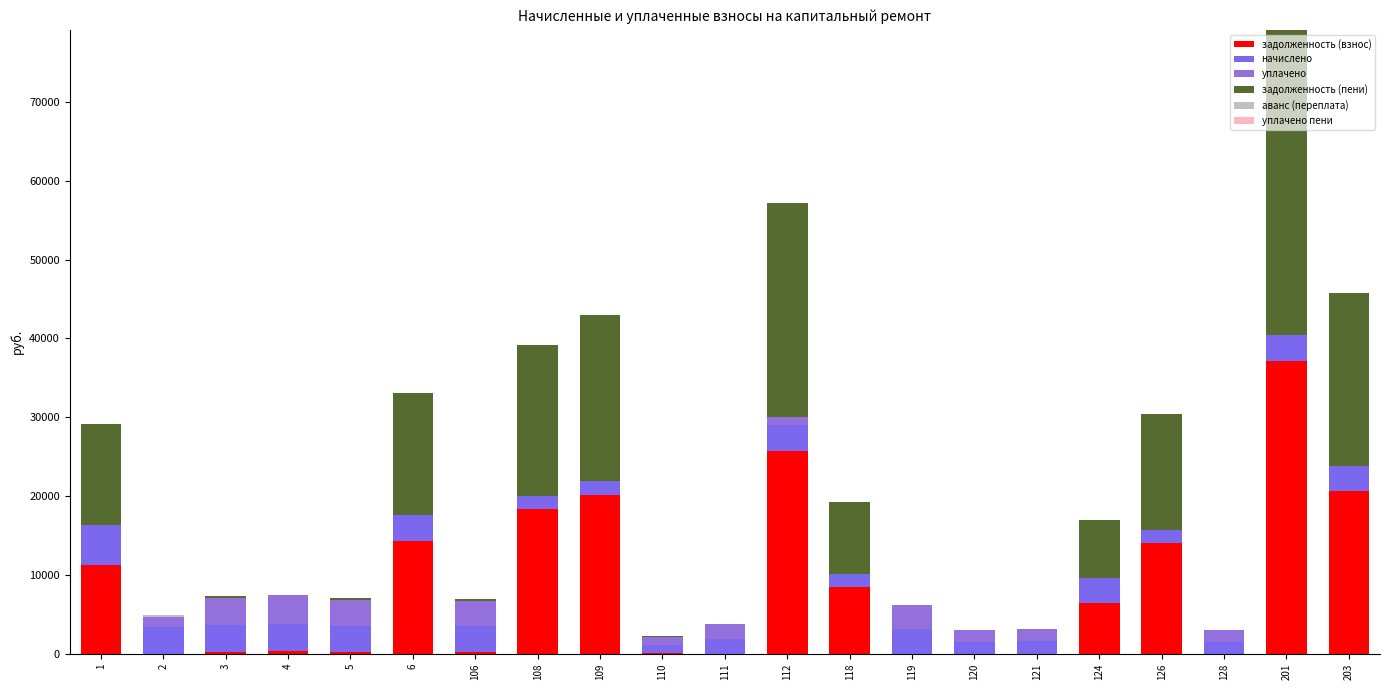

Are the bars horizontal?

No